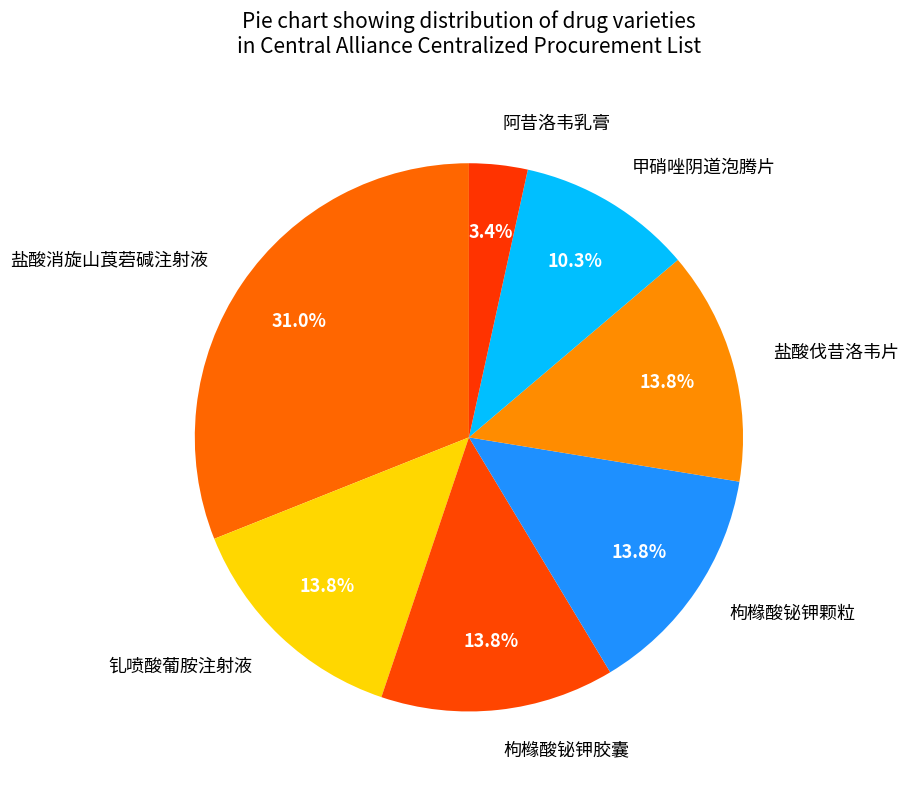

How many segments does this pie chart have?

7